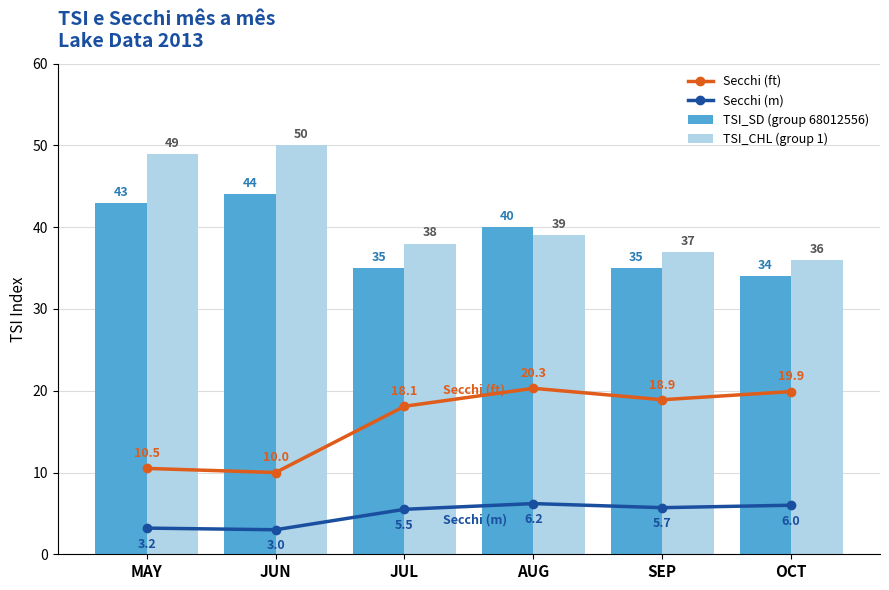

What is the label of the 1st bar from the right?

OCT